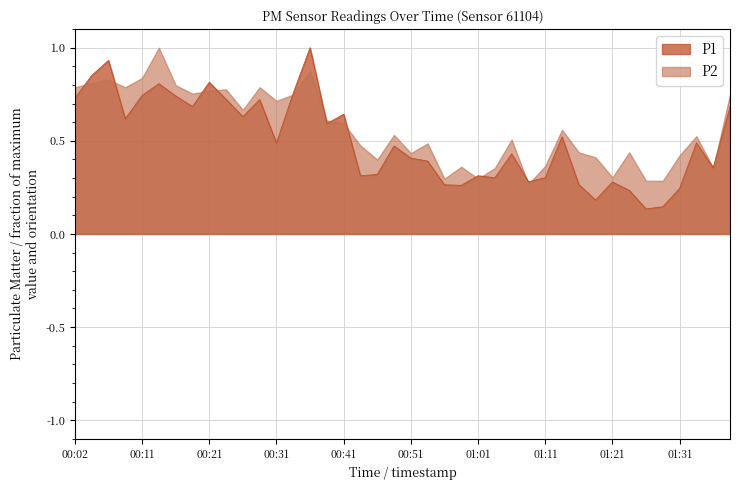

Which has a higher value, 00:07 or 00:49?

00:07